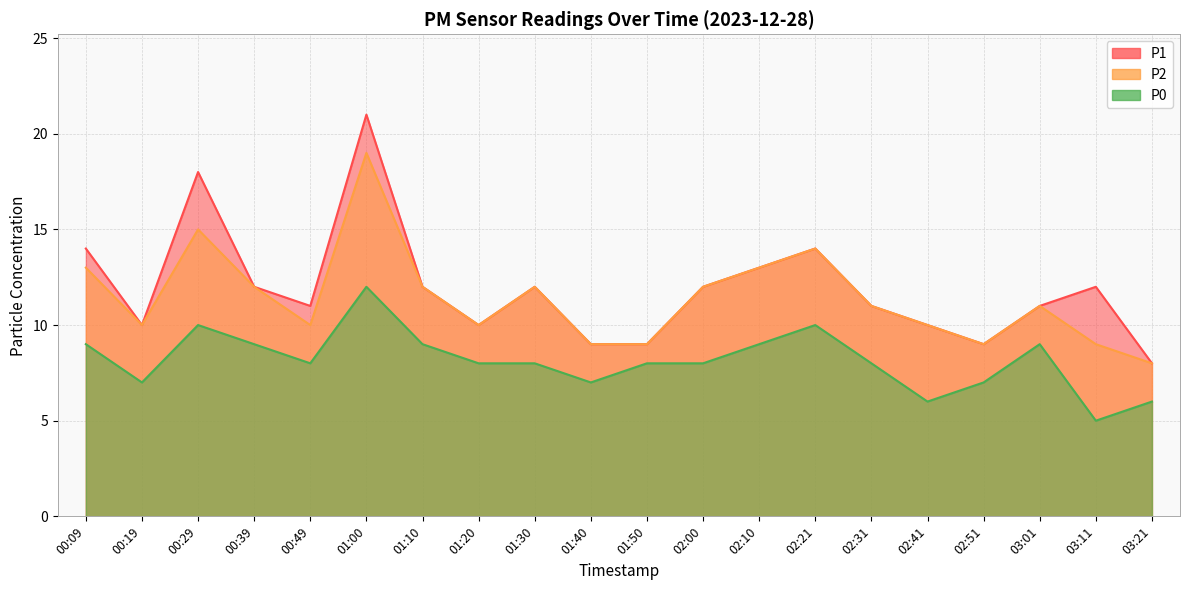

How many values in the P1 series exceed 12?

5